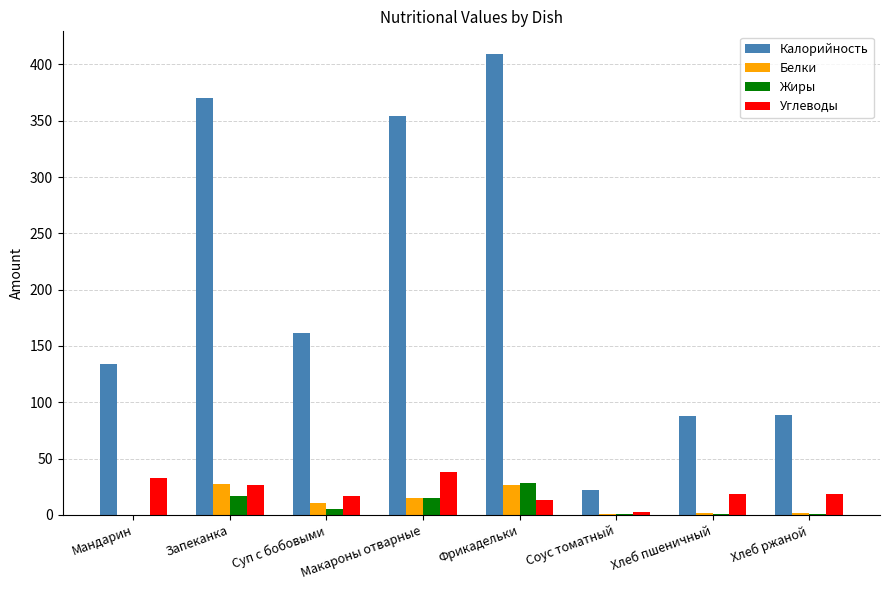

Where is Калорийность nearest to the value 215?

Суп с бобовыми